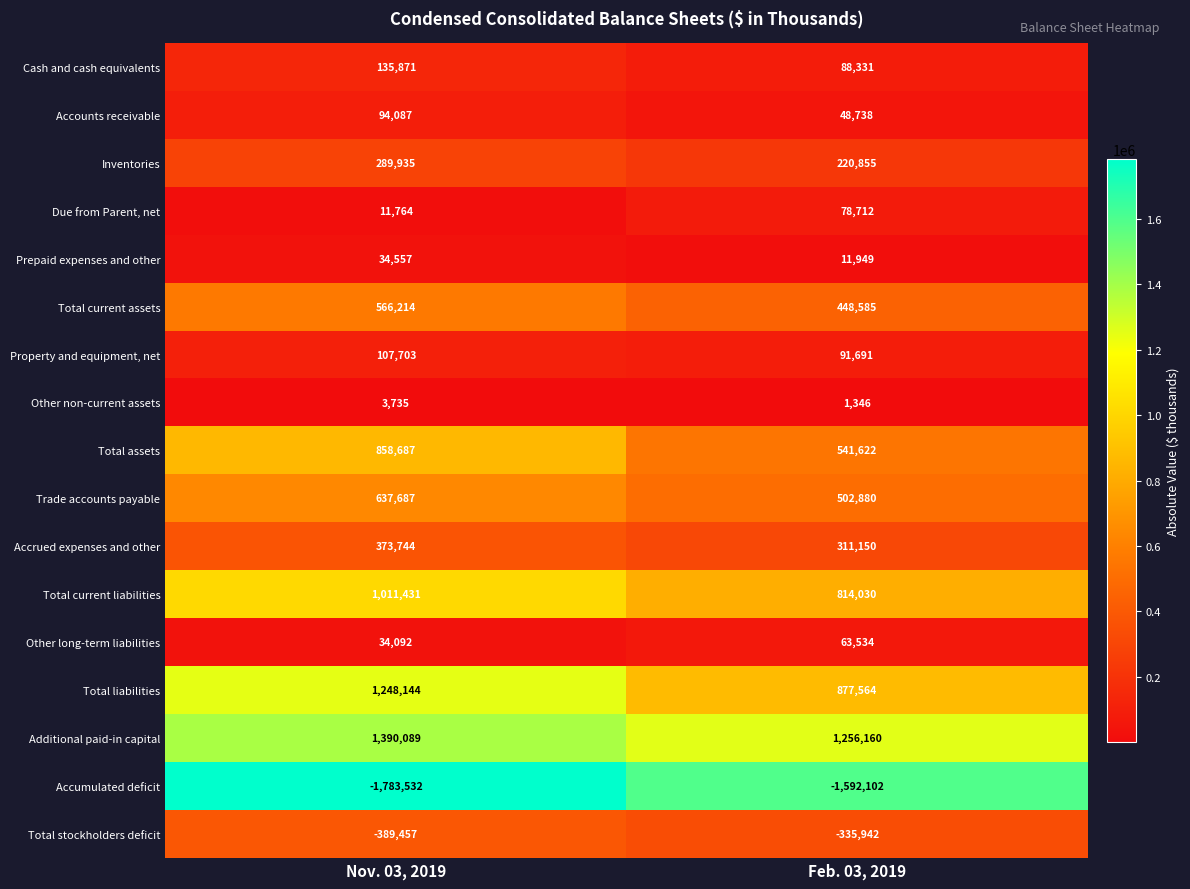

What is the maximum value shown in the chart?

1390089